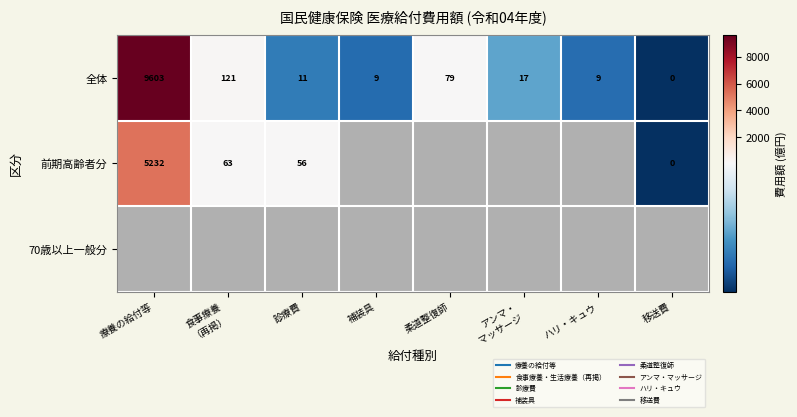

Between アンマ・
マッサージ and 移送費, which is larger?

アンマ・
マッサージ